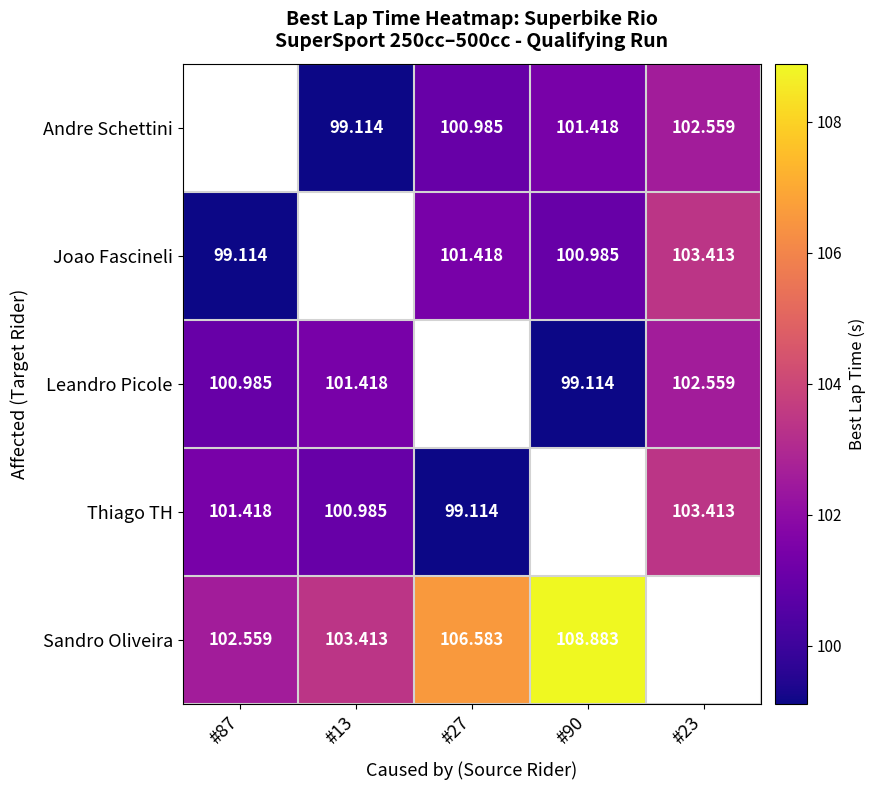

Is the value of Joao Fascineli at #87 greater than the value of Andre Schettini at #27?

No